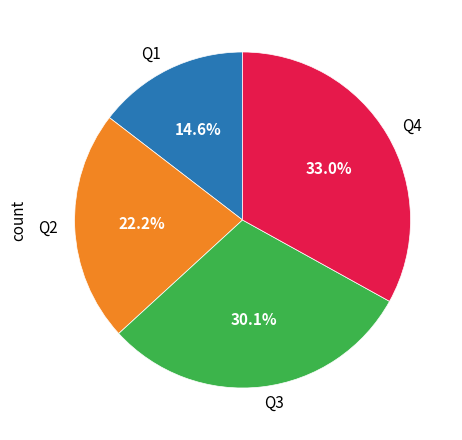

What percentage is NOT represented by Q2?

77.8%